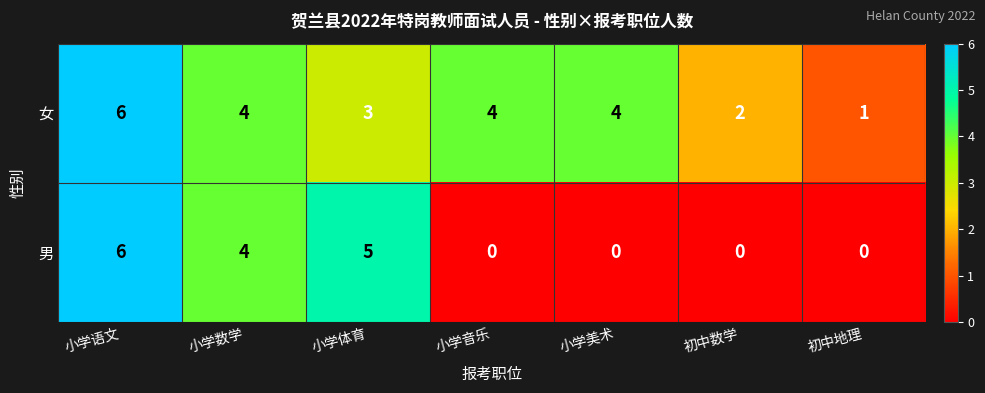

What is the difference between the highest and lowest values at 小学体育?

2